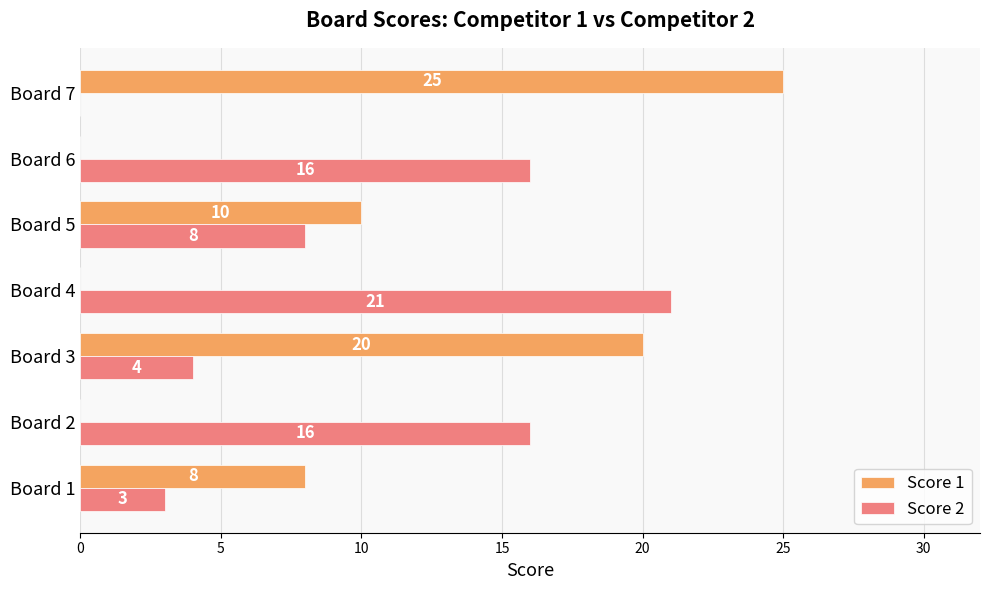

What are all the series names shown in the legend?

Score 1, Score 2